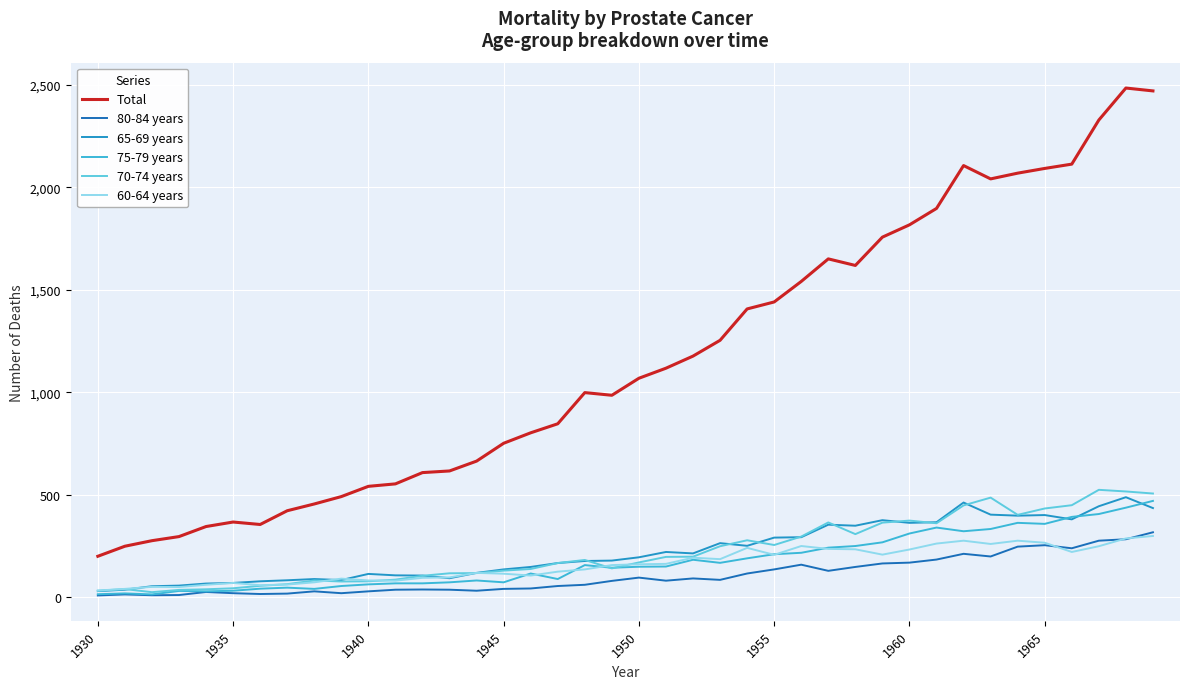

True or false: Total and 65-69 years cross at least once.

False